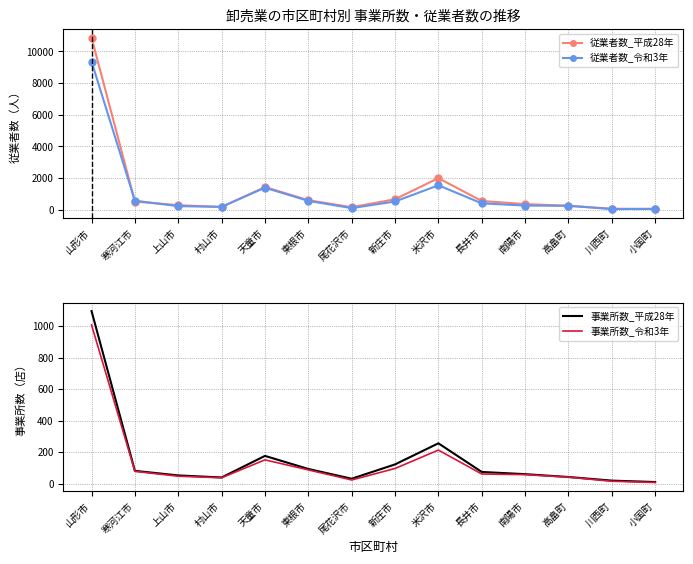

List the labels in order of 従業者数_平成28年 value, smallest first.

小国町, 川西町, 尾花沢市, 村山市, 高畠町, 上山市, 南陽市, 寒河江市, 長井市, 東根市, 新庄市, 天童市, 米沢市, 山形市